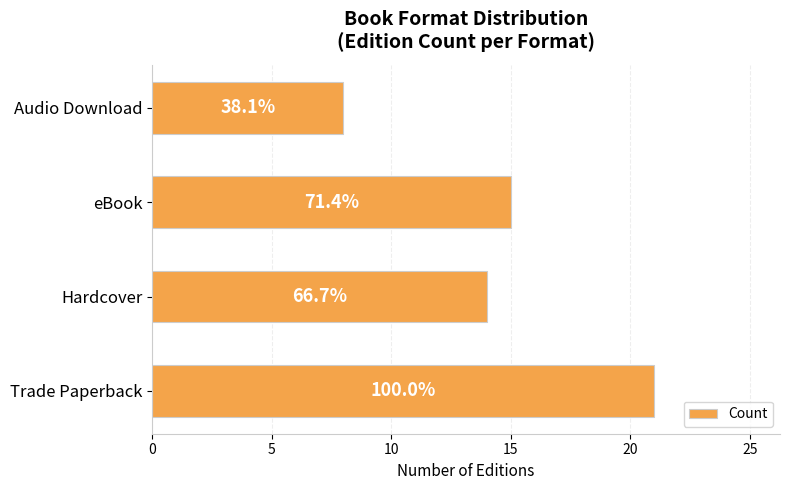

What is the greatest value displayed?

21